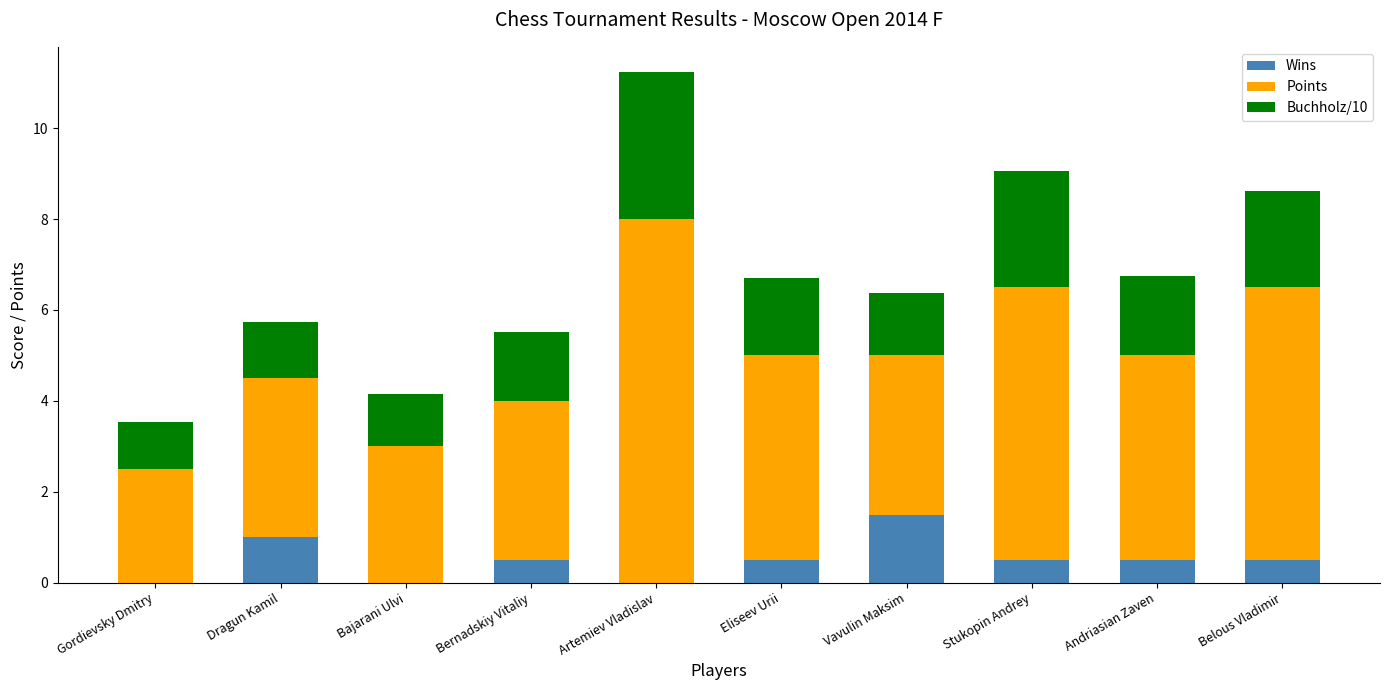

At which label does Wins reach its peak?

Vavulin Maksim